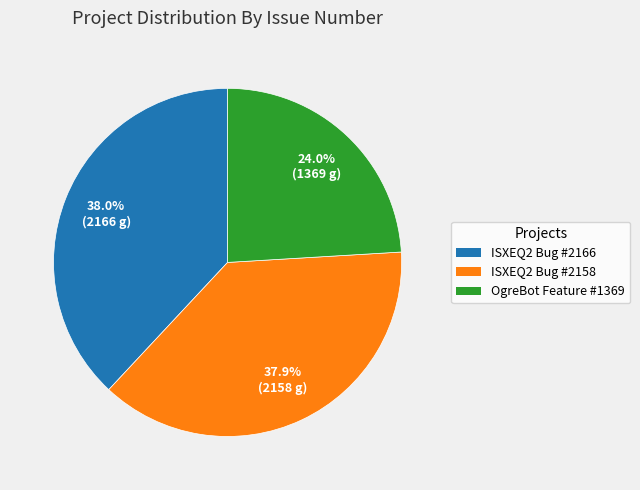

What percentage is NOT represented by ISXEQ2 Bug #2158?

62.1%